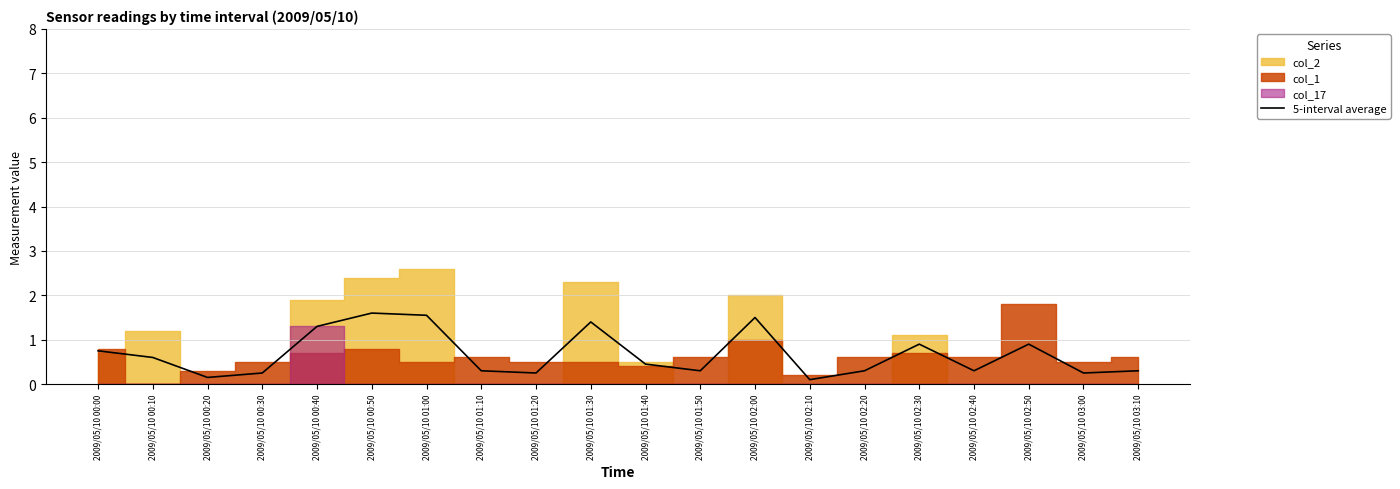

How many points are lower than both their immediate neighbors (excluding endpoints)?

6